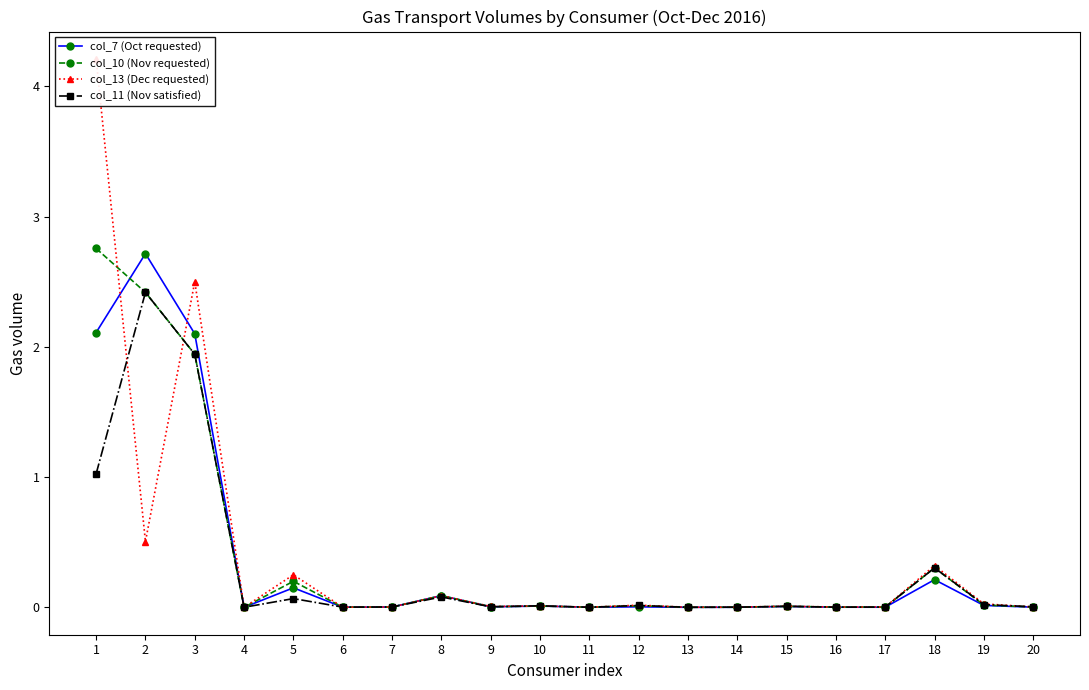

At which category does col_13 (Dec requested) reach its first local valley?

2